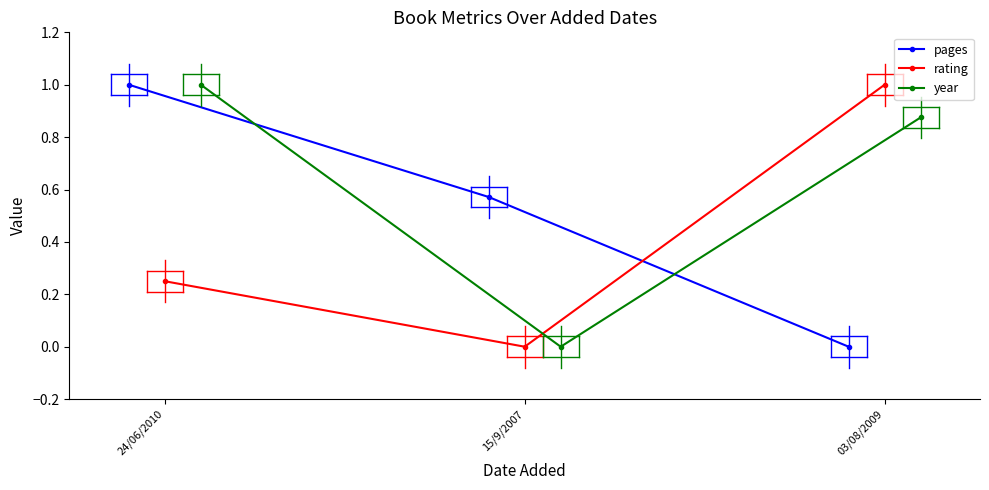

Reading left to right, extract all data points from this chart.

pages: 1.0	0.6	0.0
rating: 0.2	0.0	1.0
year: 1.0	0.0	0.9